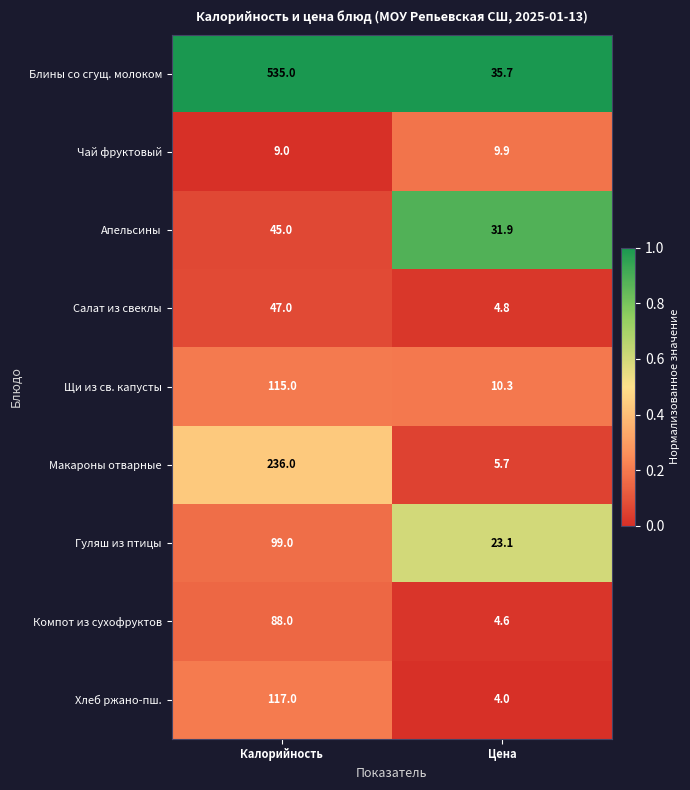

What is the sum of the Хлеб ржано-пш. values at Цена and Калорийность?

121.0